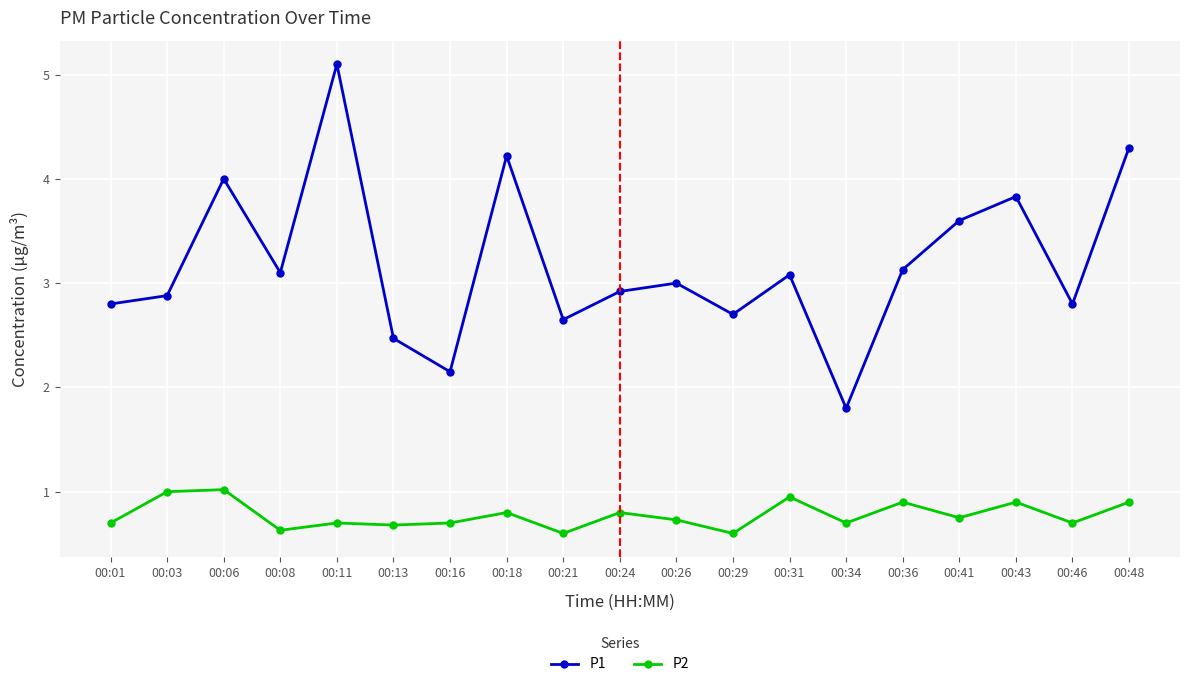

How many data points does each series have?

19